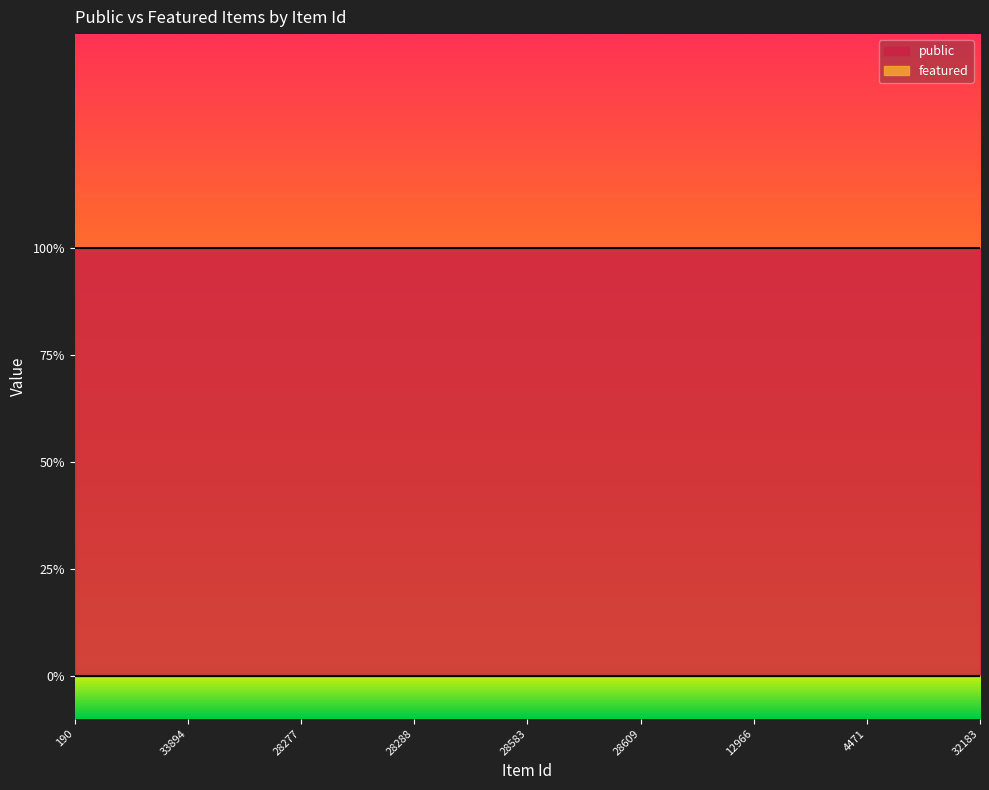

What is the sum of the public values at 13167 and 28306?

2